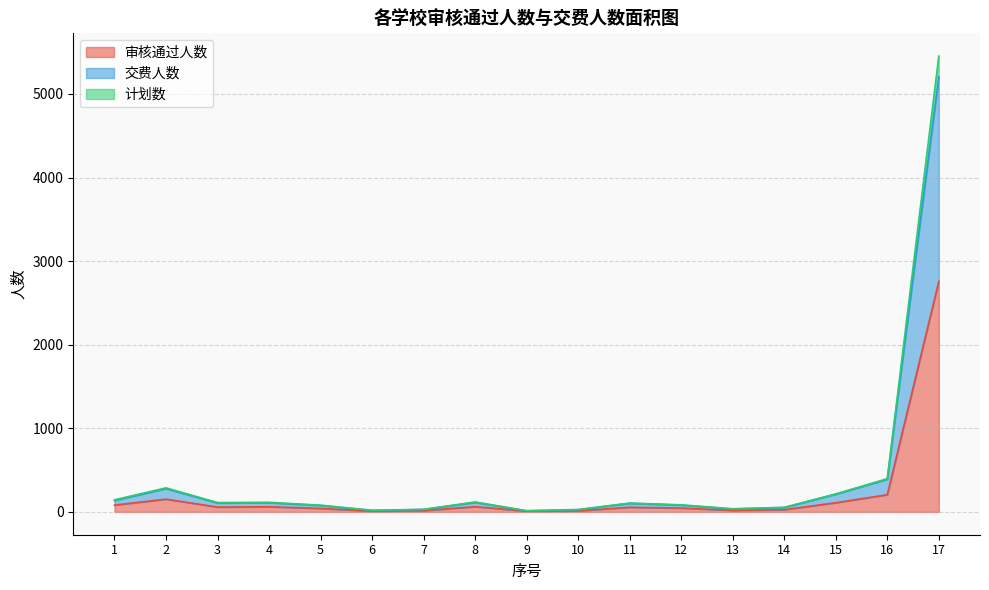

What is the sum of all 交费人数 values?

6990